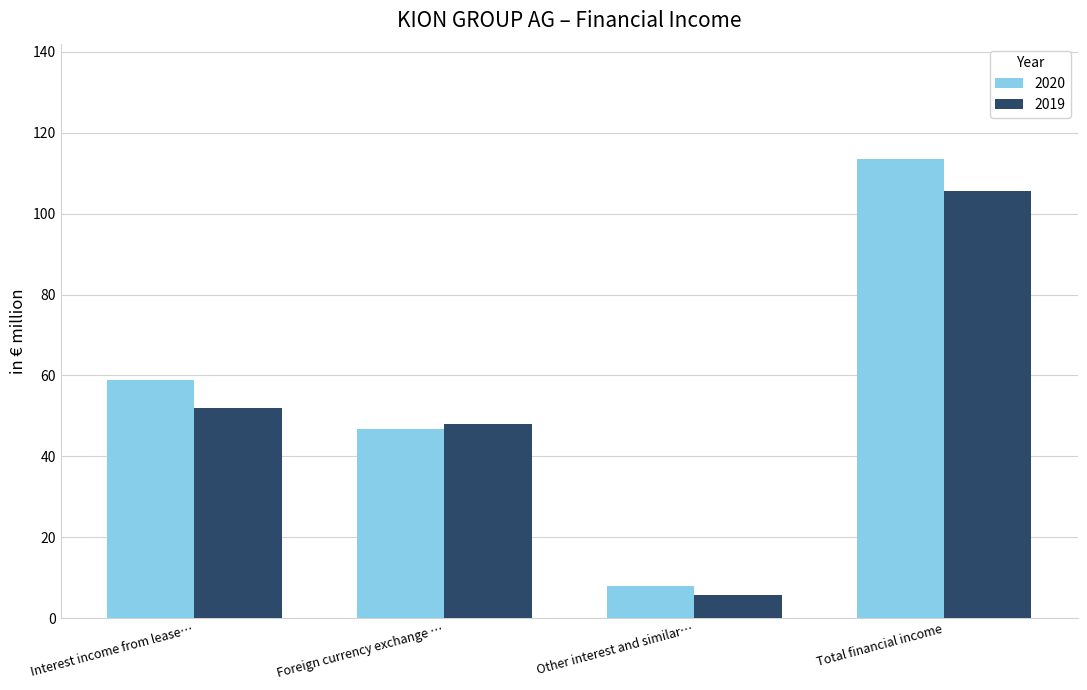

Reading left to right, extract all data points from this chart.

2020: 58.8	46.8	8.0	113.6
2019: 51.9	47.9	5.7	105.5